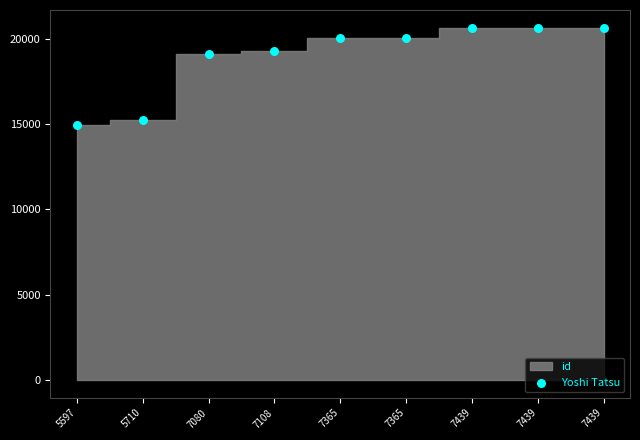

What is the average Y value?

18958